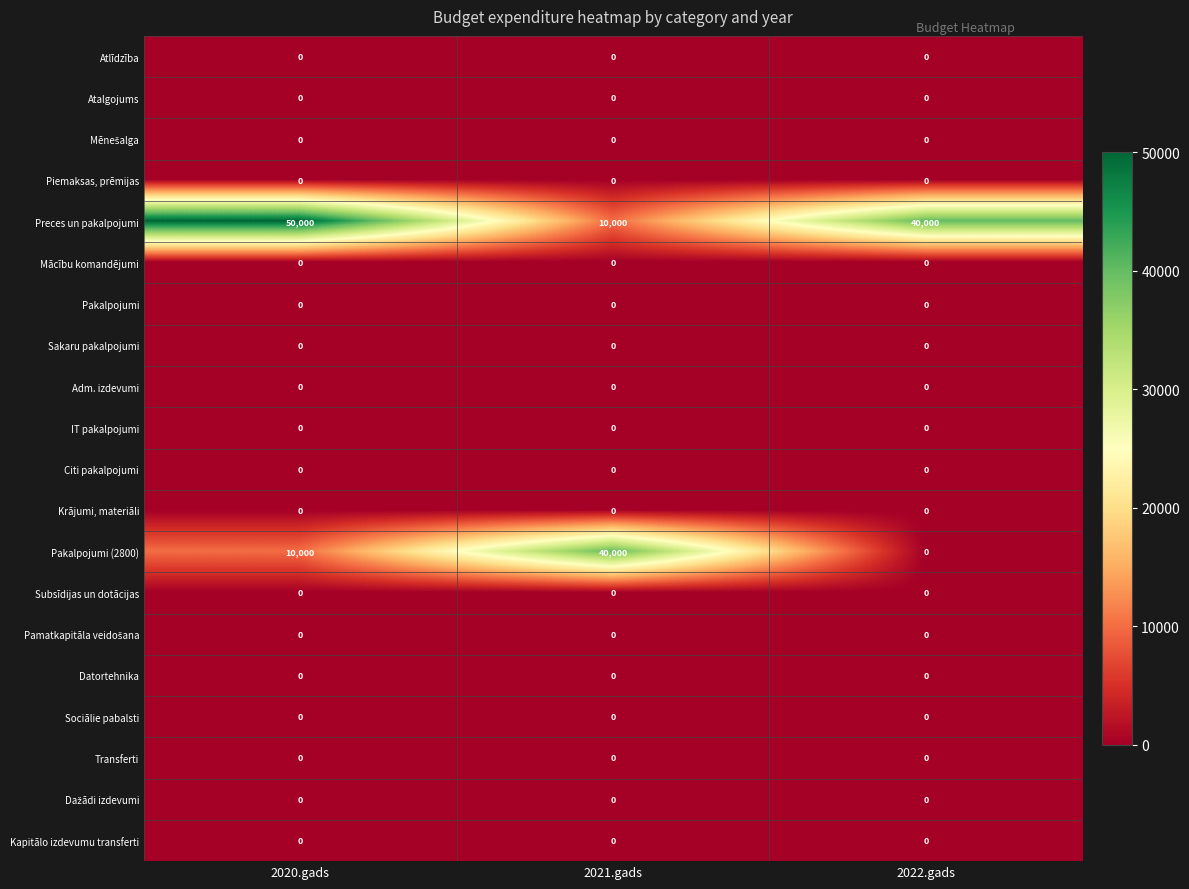

Which category has the highest value across all series?

2020.gads